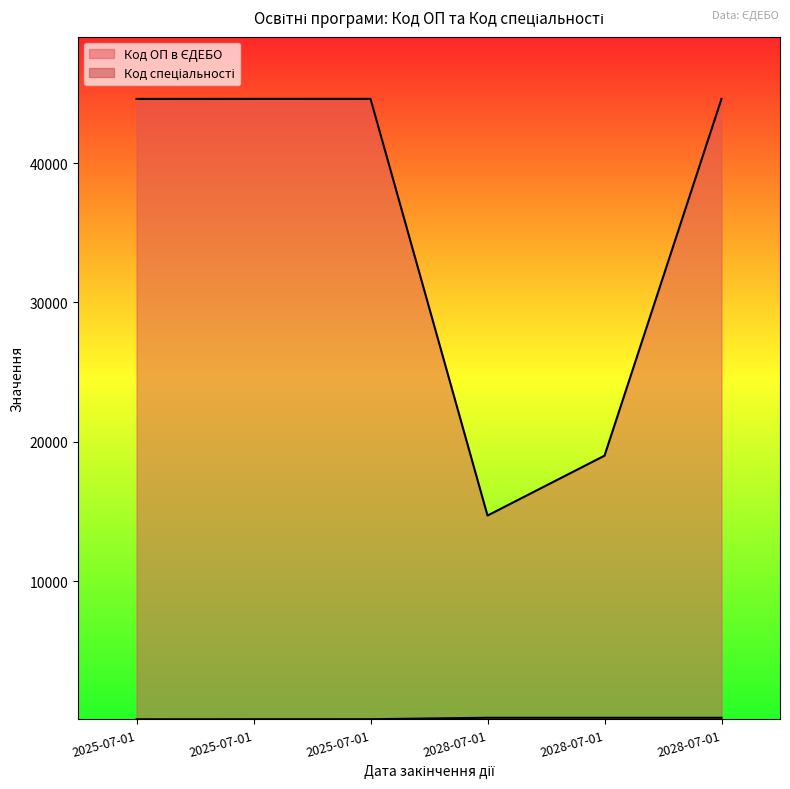

What is the difference between the highest and lowest values at 2028-07-01?

14521